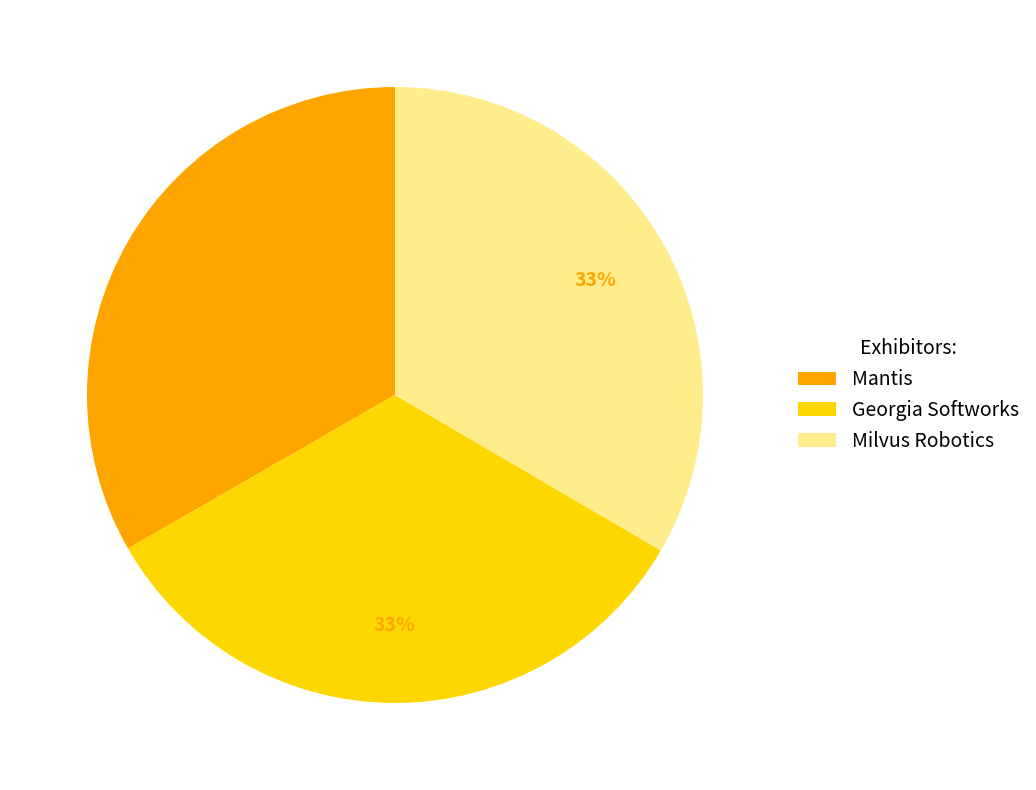

Do Mantis and Milvus Robotics together represent more than half of the pie?

Yes